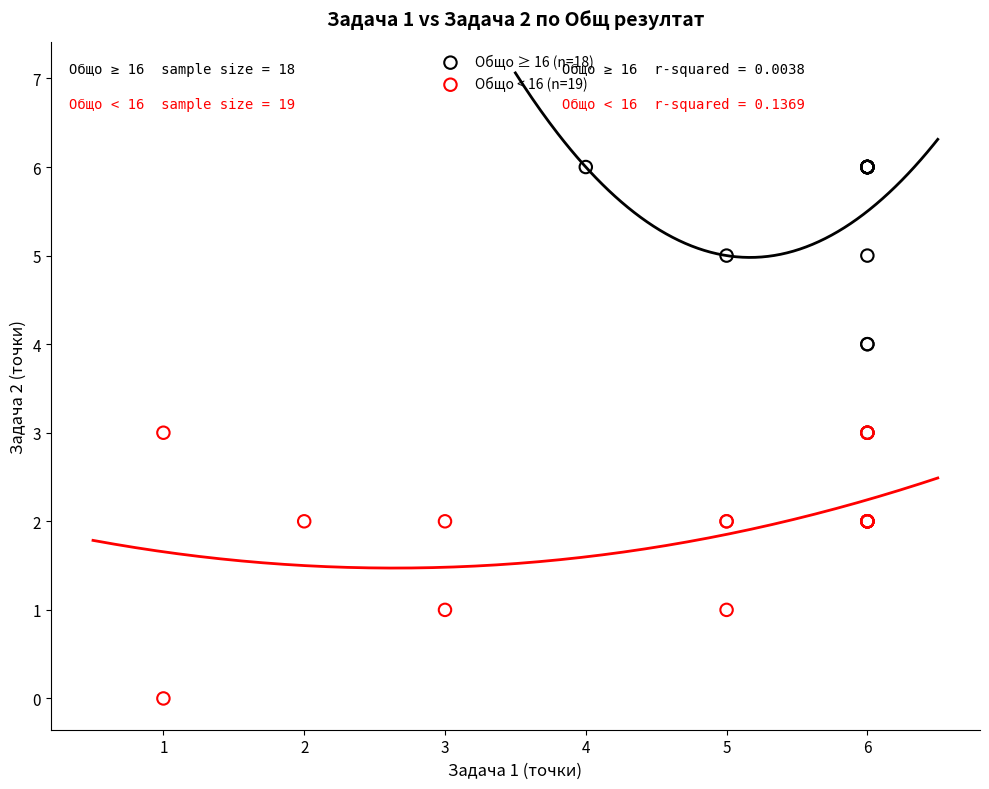

Which series contains the highest Y value?

Общо ≥ 16 (n=18)